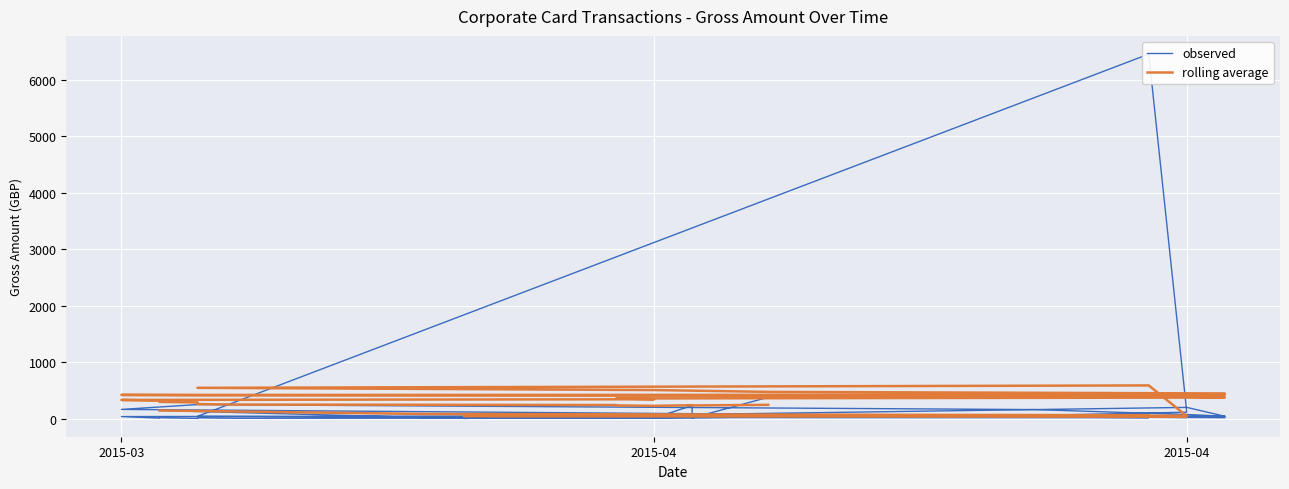

True or false: rolling average has a value of 124.0 at 2015-04.

False